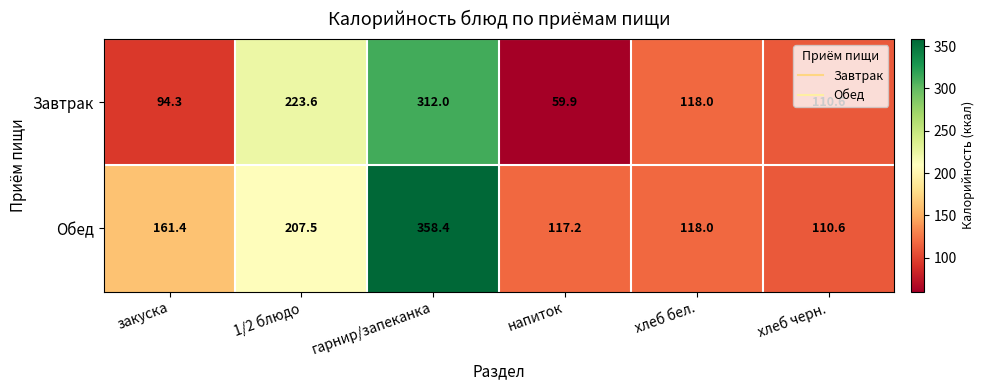

What is the lowest value of the Завтрак series?

59.9